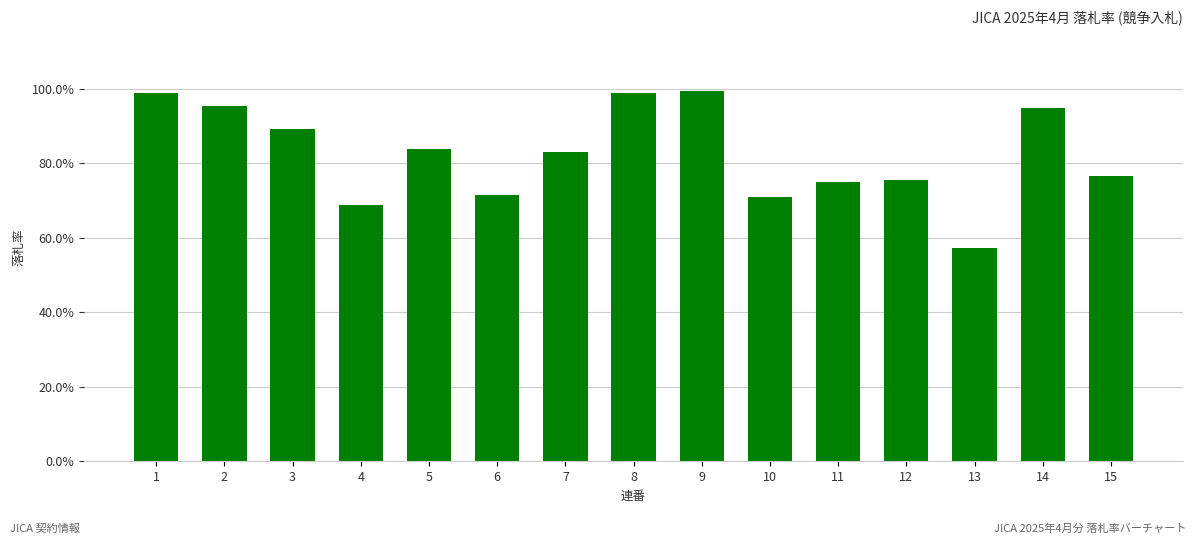

What is the average value?

0.8